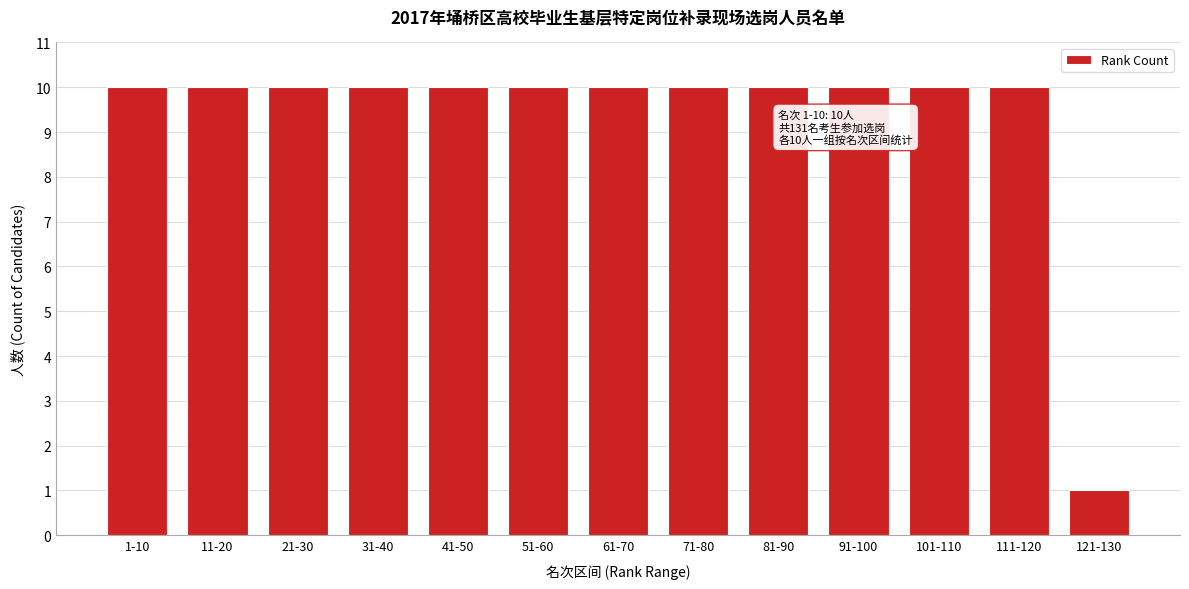

Reading right to left, extract all data points from this chart.

1	10	10	10	10	10	10	10	10	10	10	10	10